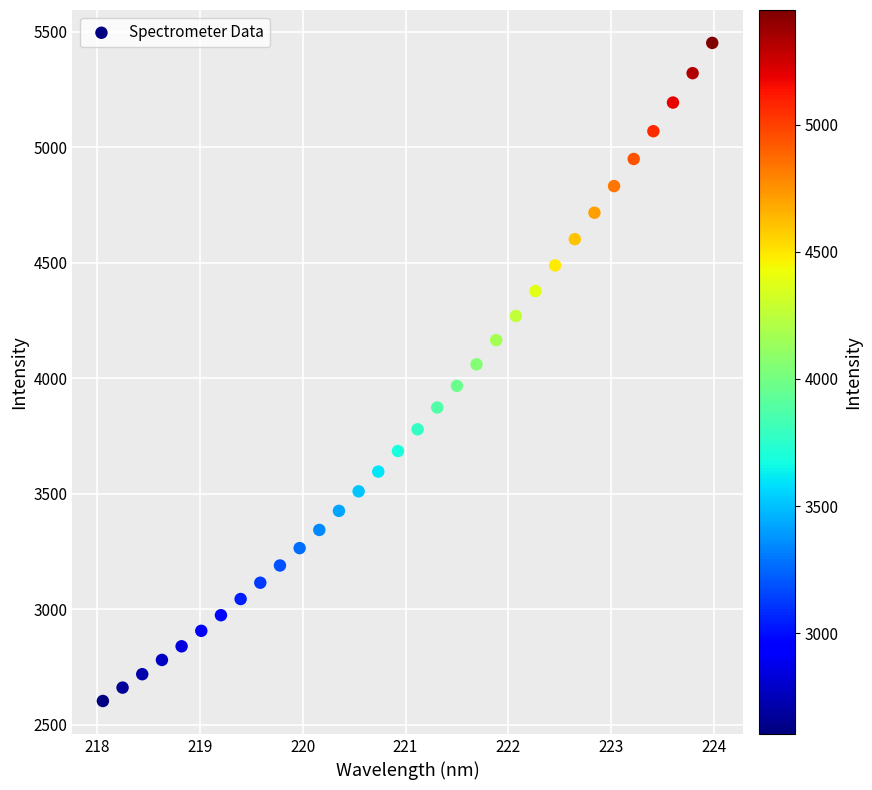

What is the range of X values (max minus min)?

5.9